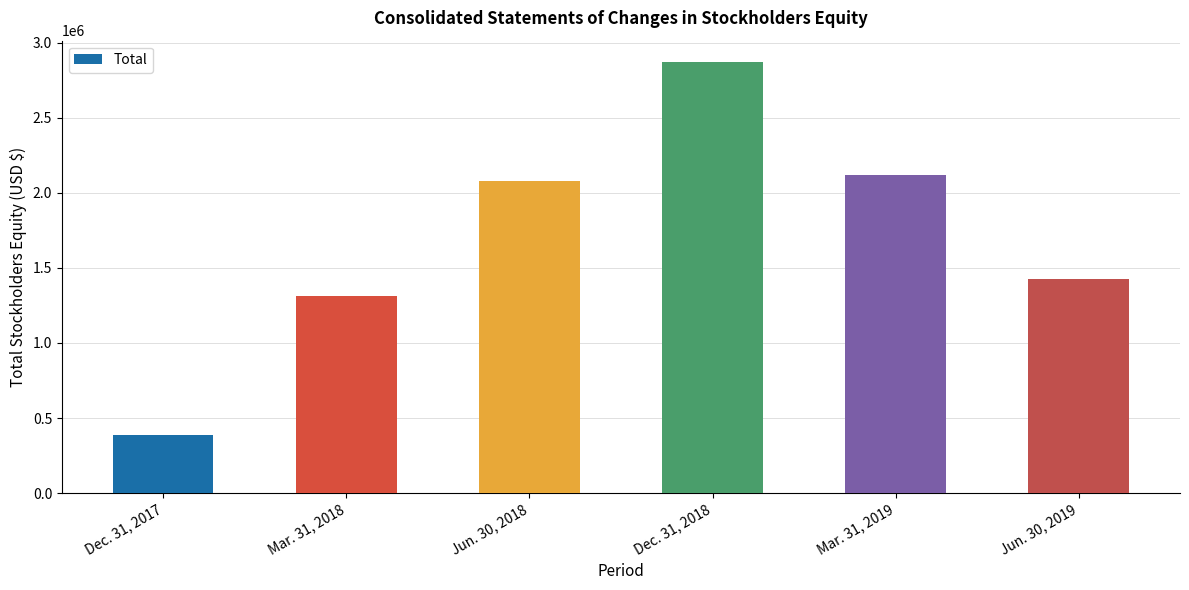

What is the difference between the maximum and second lowest values?

1553461